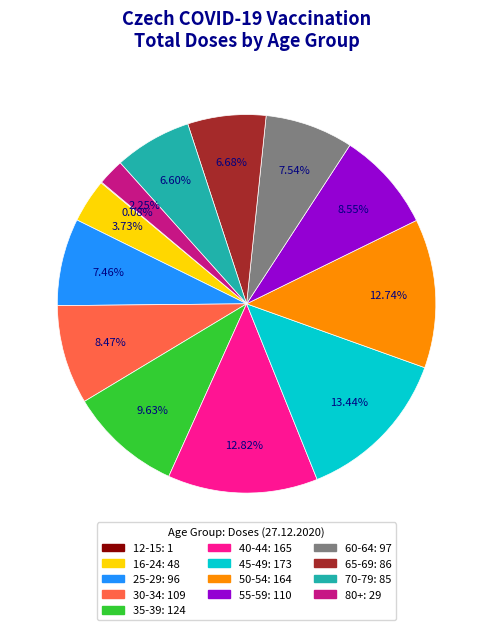

Does any single category account for the majority?

No